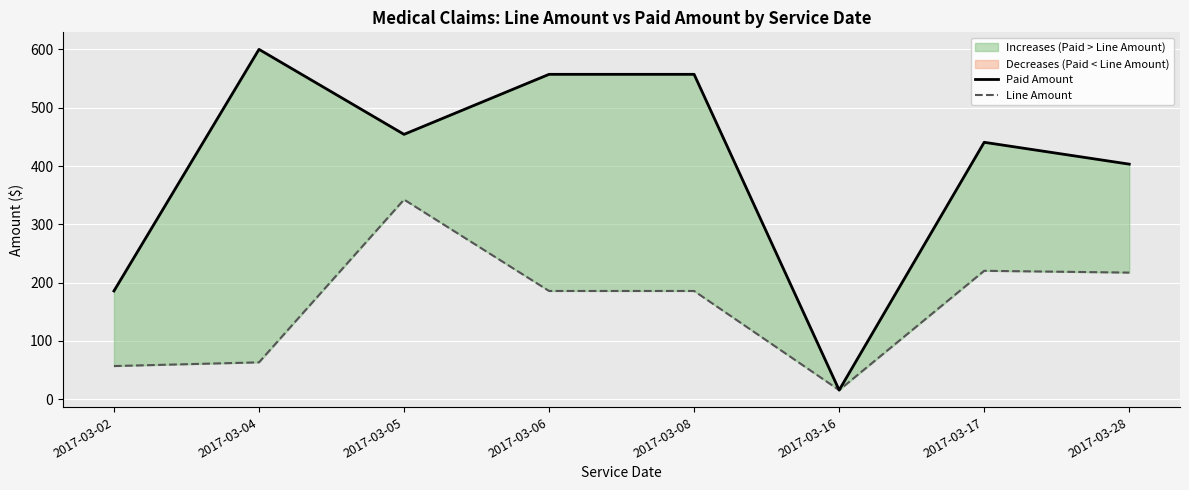

How many data points in Line Amount are less than 185?

3